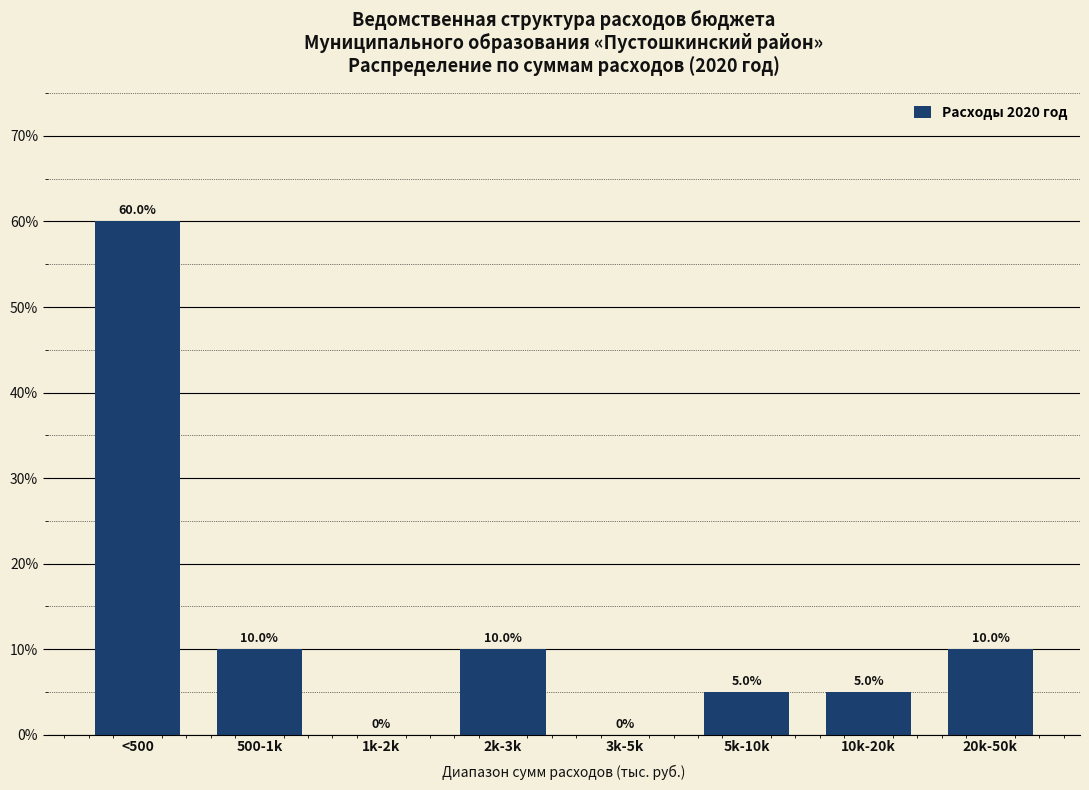

Reading right to left, what are all the values shown in this chart?

20k-50k=10	10k-20k=5	5k-10k=5	3k-5k=0	2k-3k=10	1k-2k=0	500-1k=10	<500=60